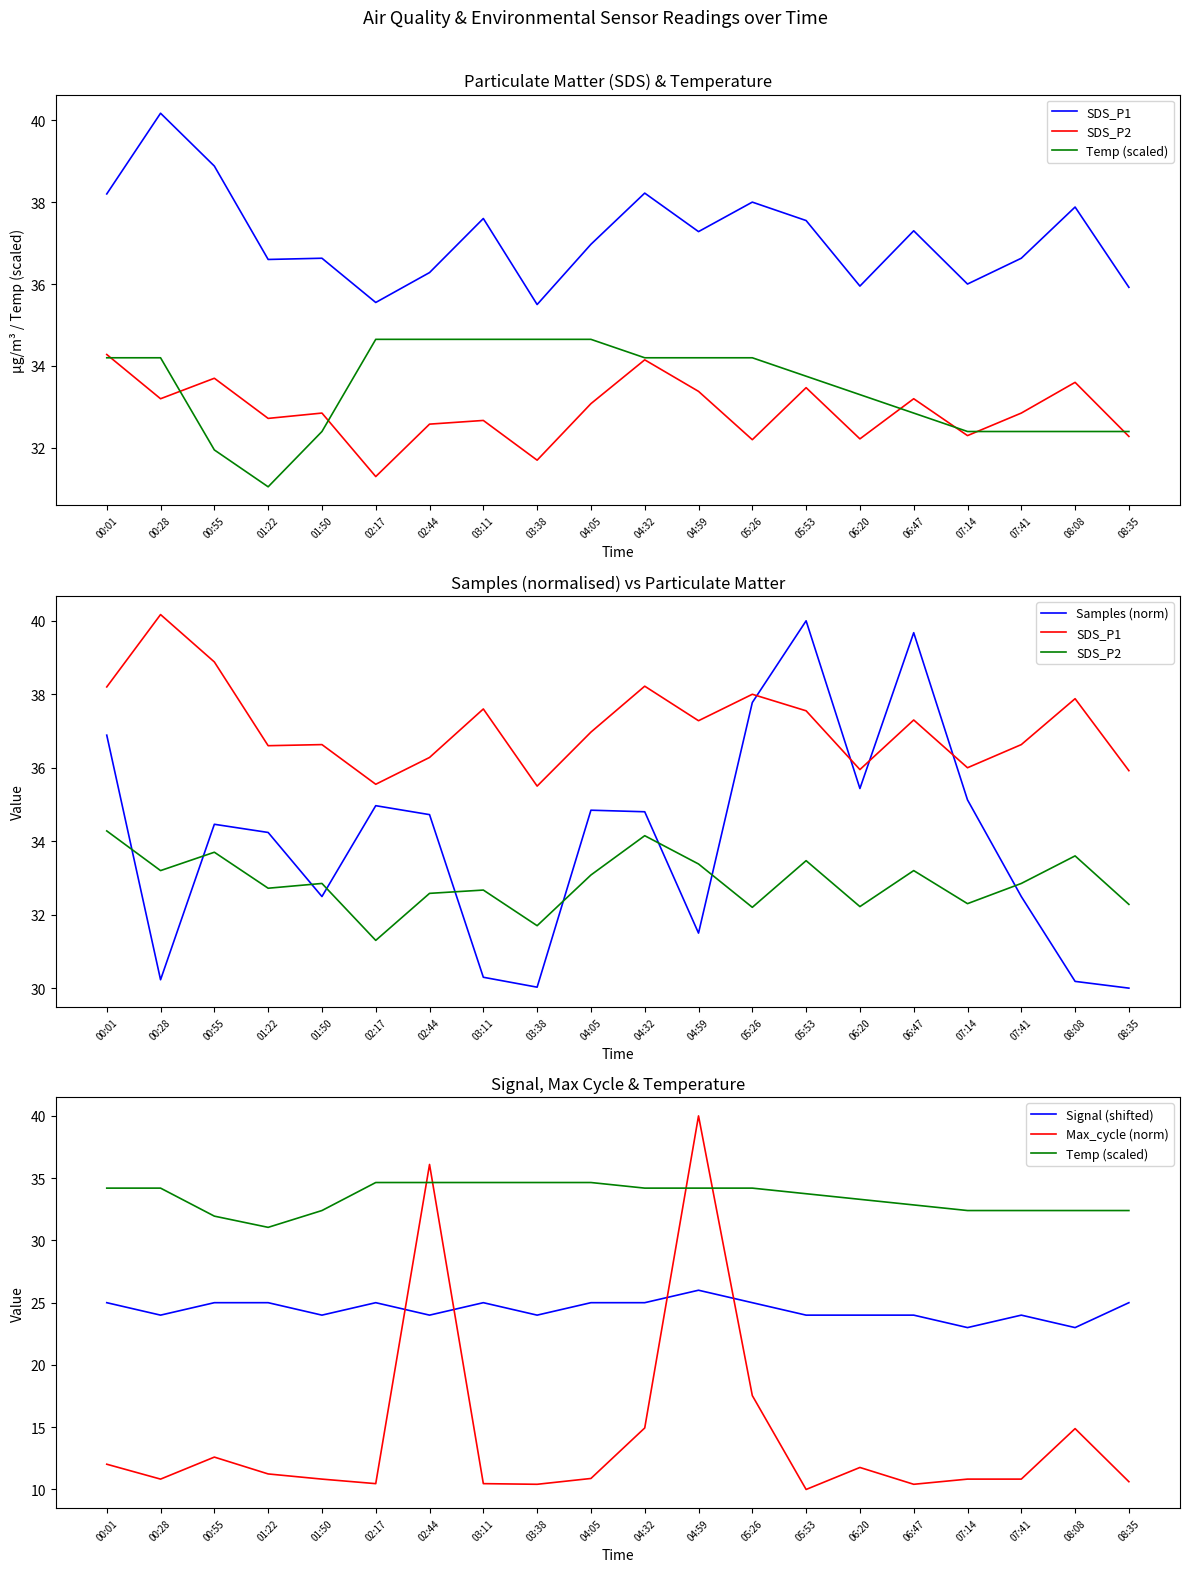

How many intersections are there between Temp (scaled) and Max_cycle (norm)?

4